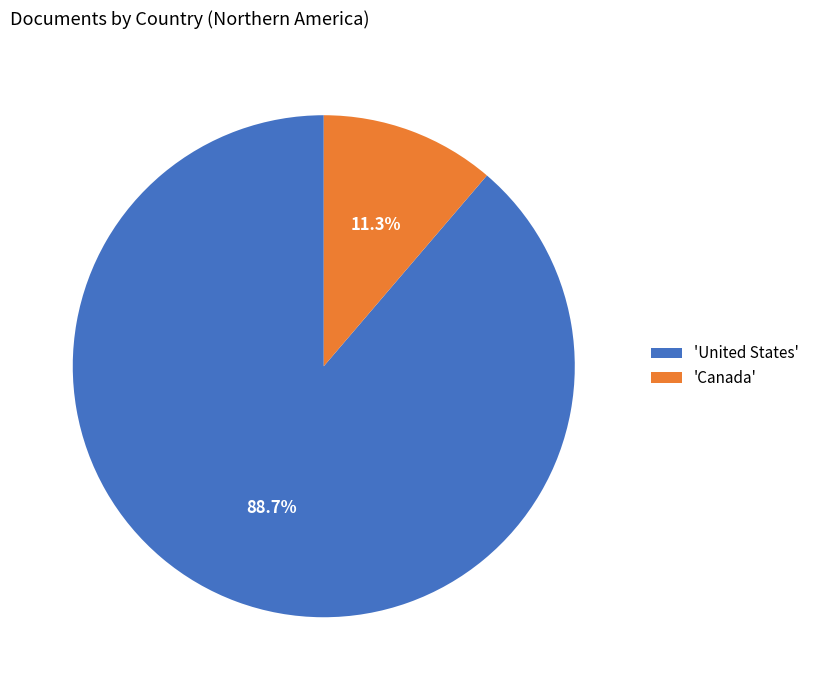

Rank the categories by value from highest to lowest.

'United States', 'Canada'